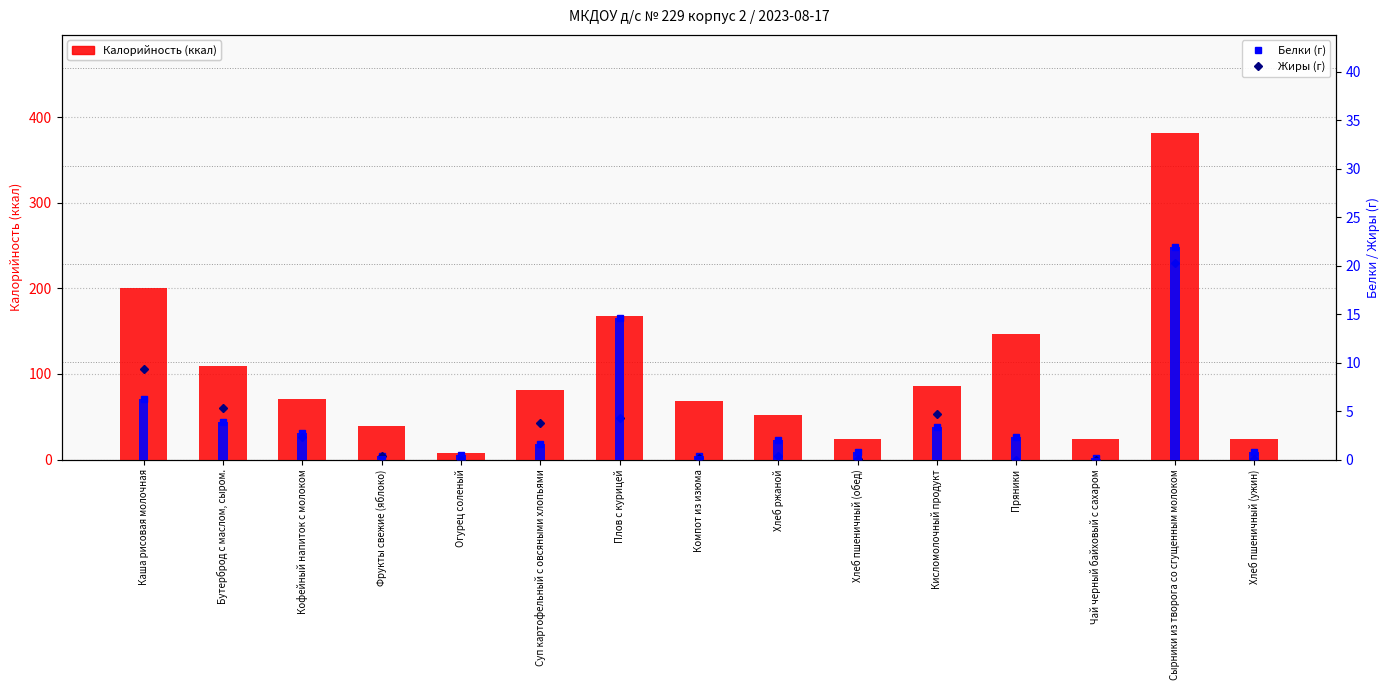

Which series has the widest spread of values?

Калорийность